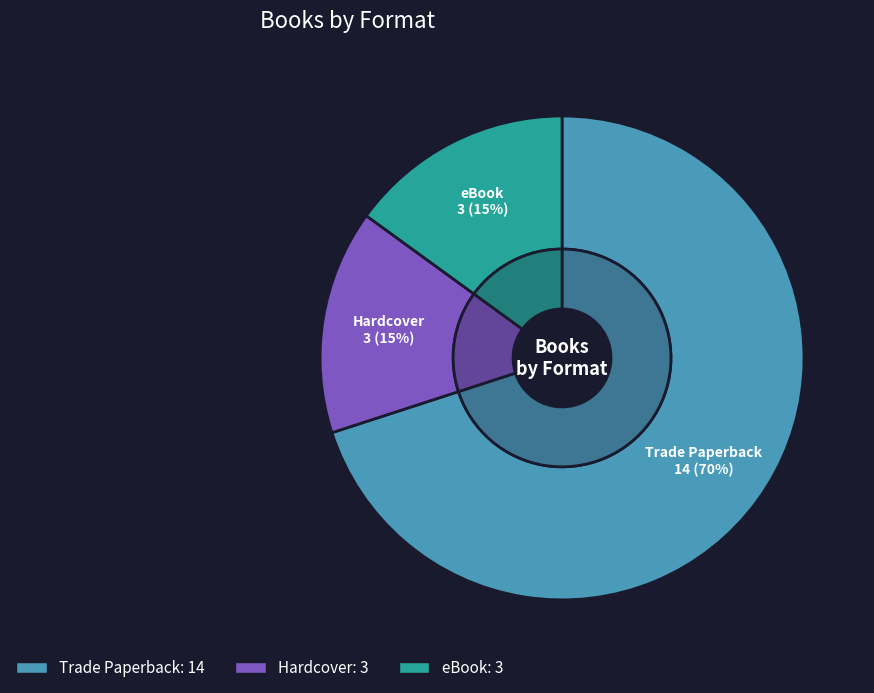

Count the number of slices in the pie.

3